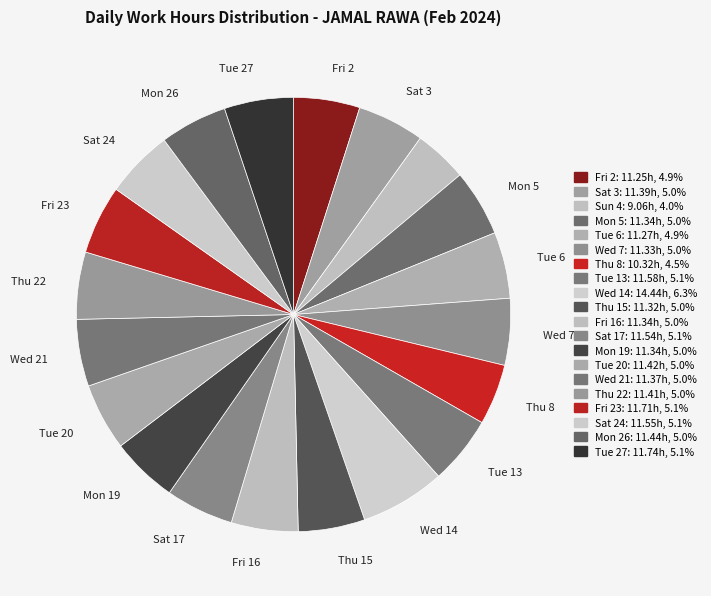

Rank the categories by value from lowest to highest.

Sun 4, Thu 8, Fri 2, Tue 6, Thu 15, Wed 7, Mon 5, Fri 16, Mon 19, Wed 21, Sat 3, Thu 22, Tue 20, Mon 26, Sat 17, Sat 24, Tue 13, Fri 23, Tue 27, Wed 14